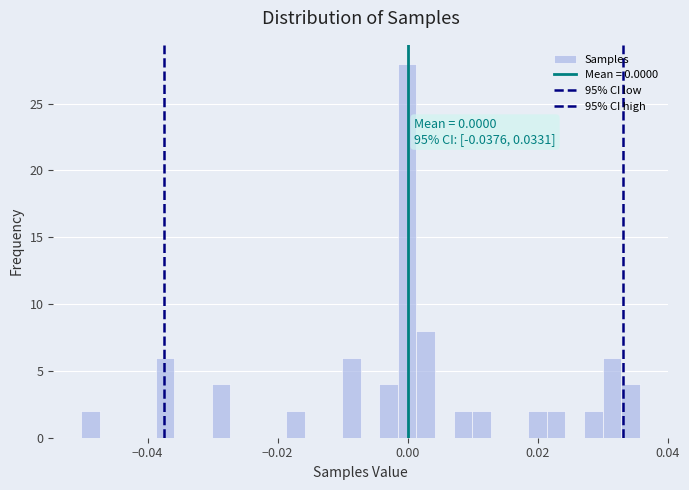

Read against the x-axis, roughly where is the centre of the tallest bar?

0.000